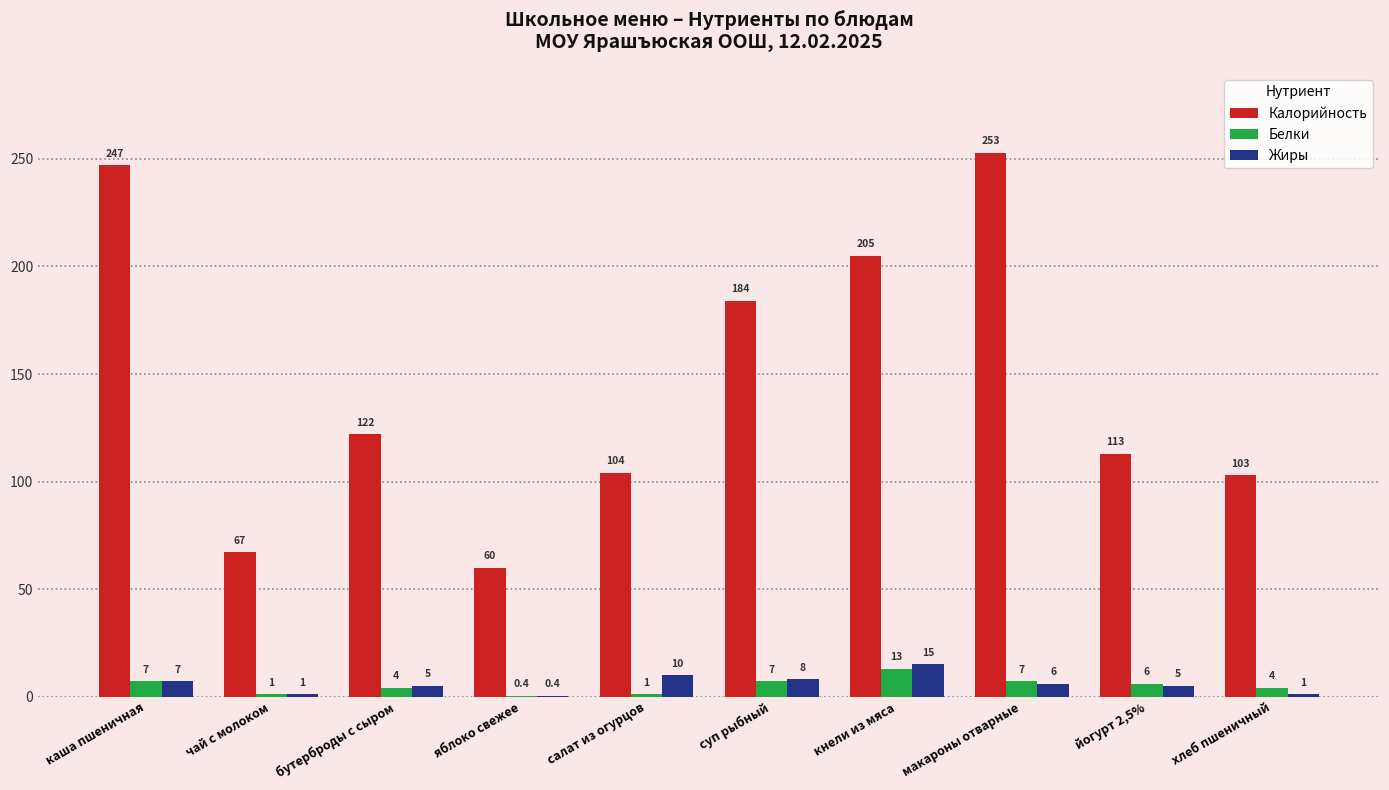

Which series changed the most between кнели из мяса and йогурт 2,5%?

Калорийность